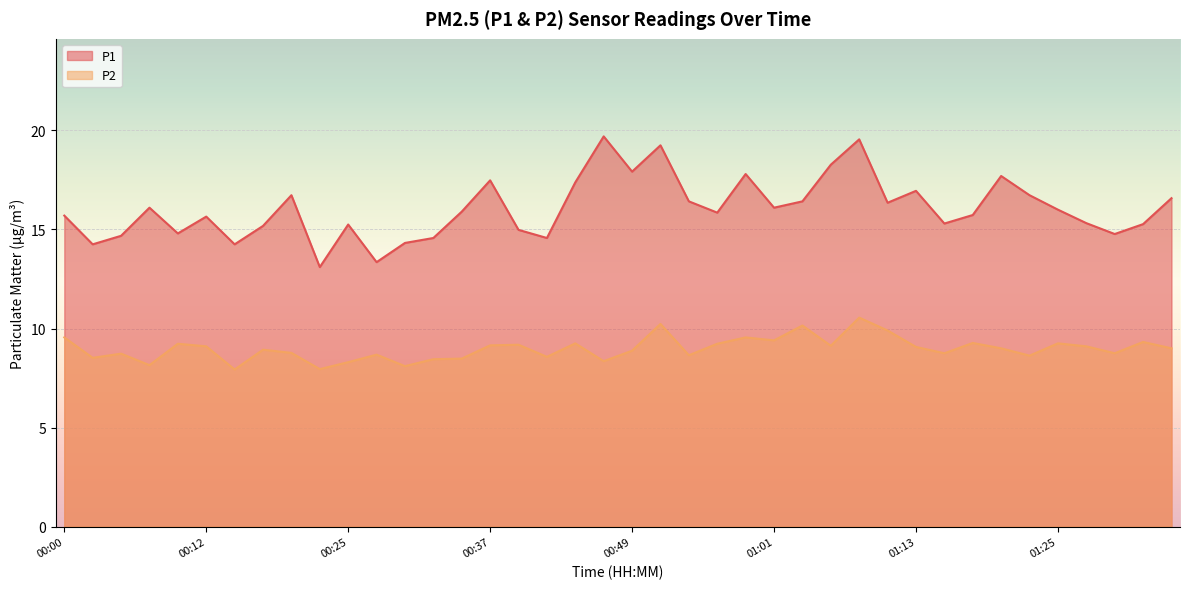

At how many categories does at least one series exceed 8?

40